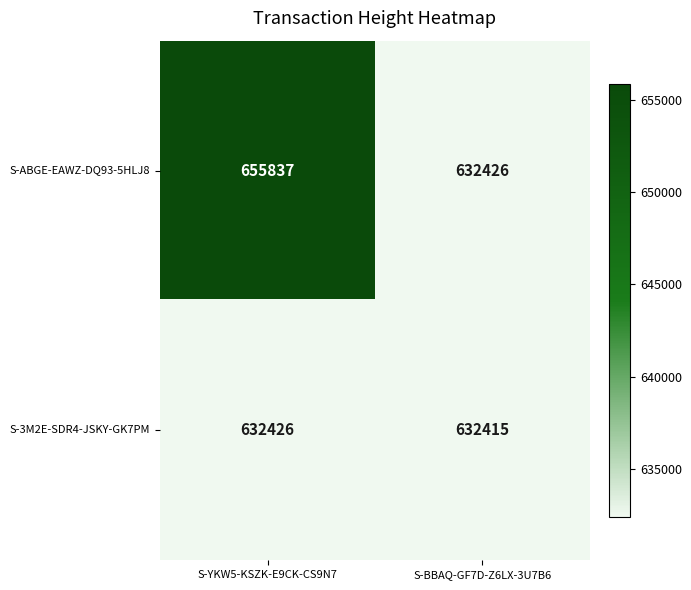

What is the difference between the maximum and minimum values in the S-ABGE-EAWZ-DQ93-5HLJ8 series?

23411